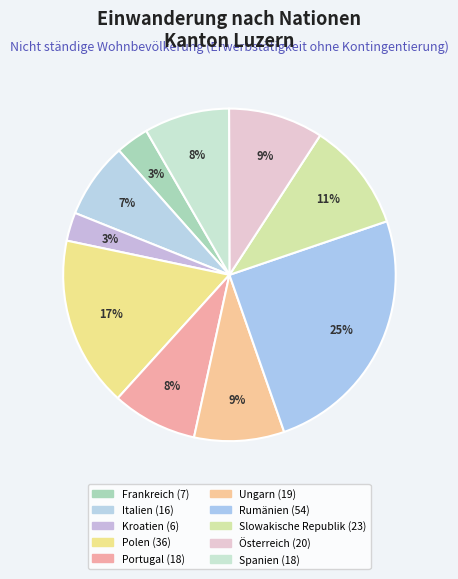

To the nearest percent, what percentage of the pie is Kroatien?

3%